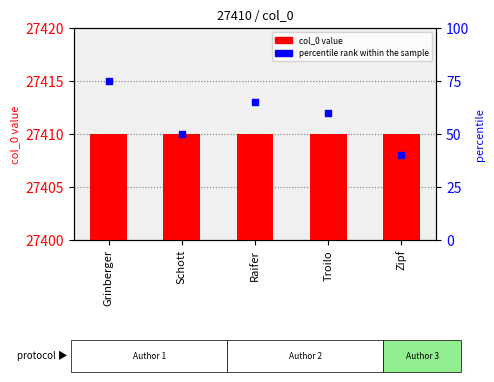

What is the total value across all series at Zipf?

27450